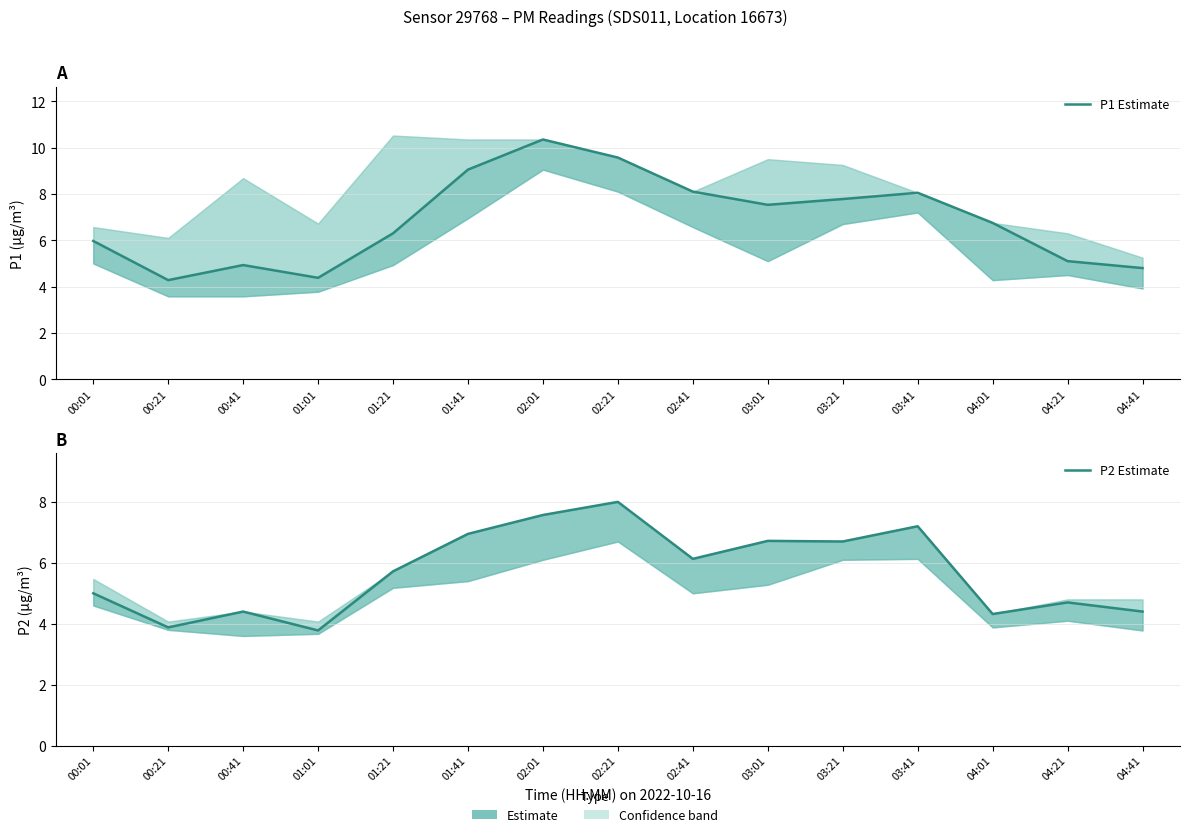

What is the minimum value shown in the chart?

3.8